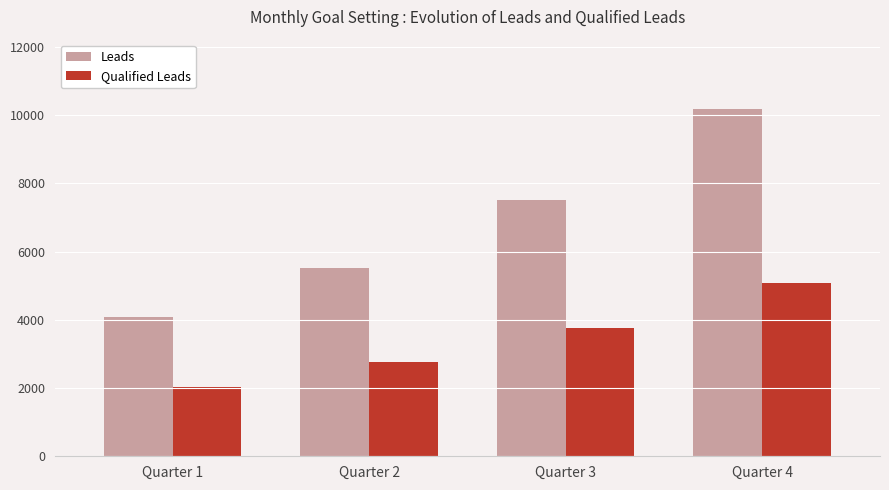

Count the number of data series in this chart.

2